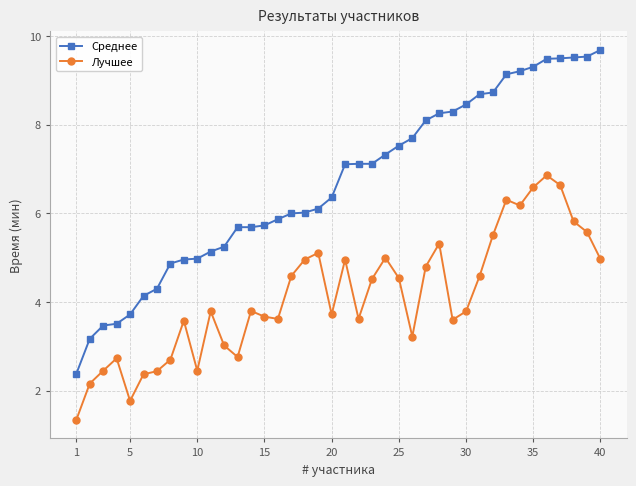

List the series in order of their overall mean, lowest first.

Лучшее, Среднее